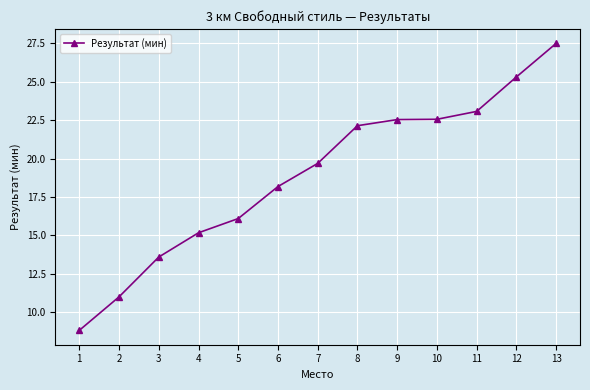

Is it true that the value at 9 is 22.5?

True